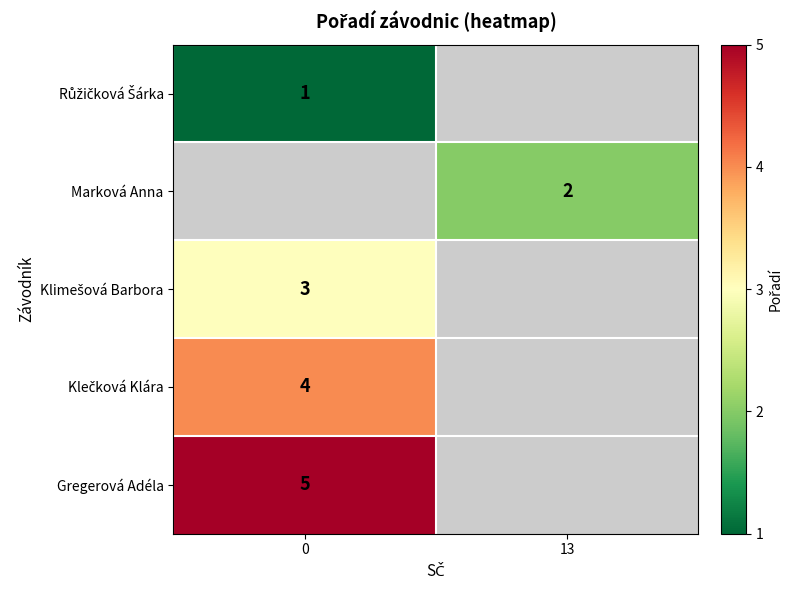

Which series has the largest range (max minus min)?

row_0